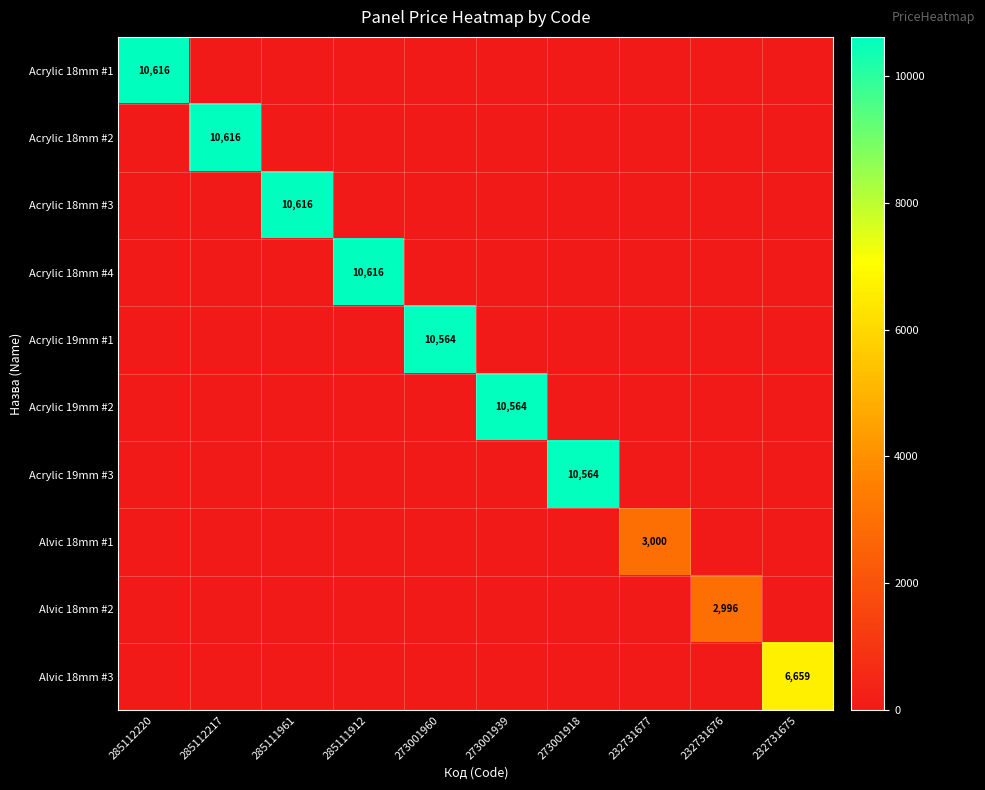

True or false: Acrylic 18mm #1 has a value of 18672 at 285112220.

False